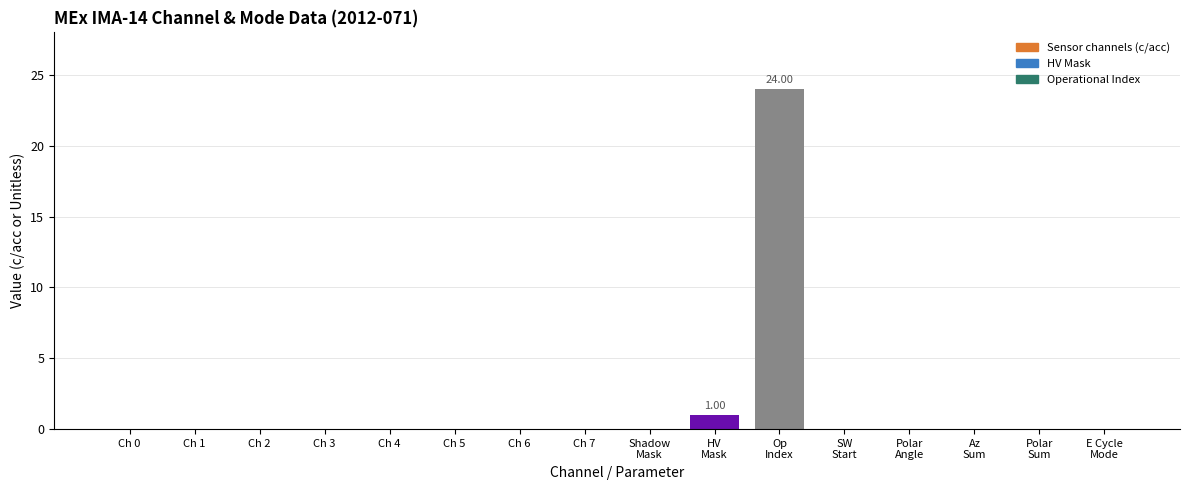

Reading left to right, transcribe all the data shown in this chart.

Ch 0=0	Ch 1=0	Ch 2=0	Ch 3=0	Ch 4=0	Ch 5=0	Ch 6=0	Ch 7=0	Shadow
Mask=0	HV
Mask=1	Op
Index=24	SW
Start=0	Polar
Angle=0	Az
Sum=0	Polar
Sum=0	E Cycle
Mode=0